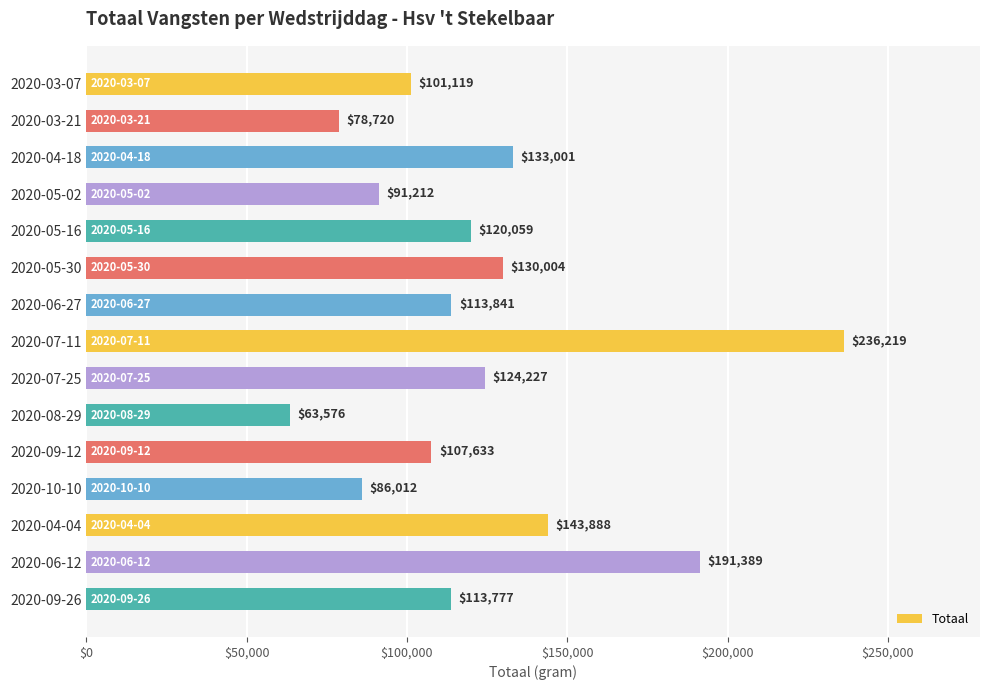

Reading top to bottom, extract all data points from this chart.

101119	78720	133001	91212	120059	130004	113841	236219	124227	63576	107633	86012	143888	191389	113777